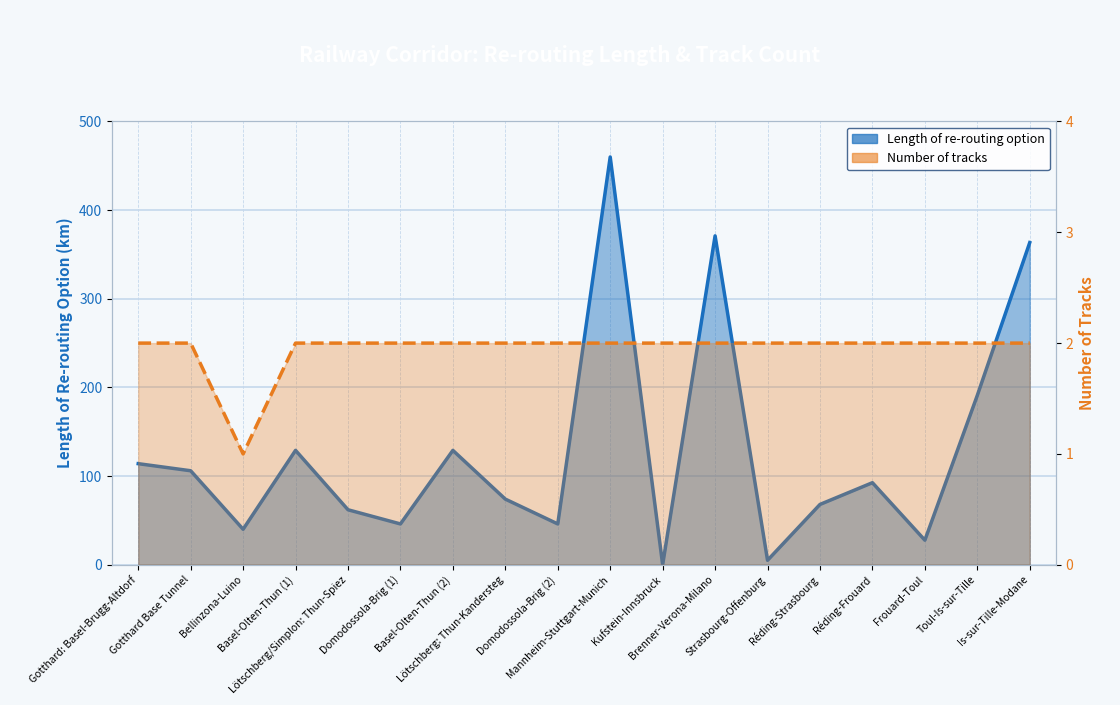

The value of Length of re-routing option at Domodossola-Brig (1) is 11.7. True or false?

False